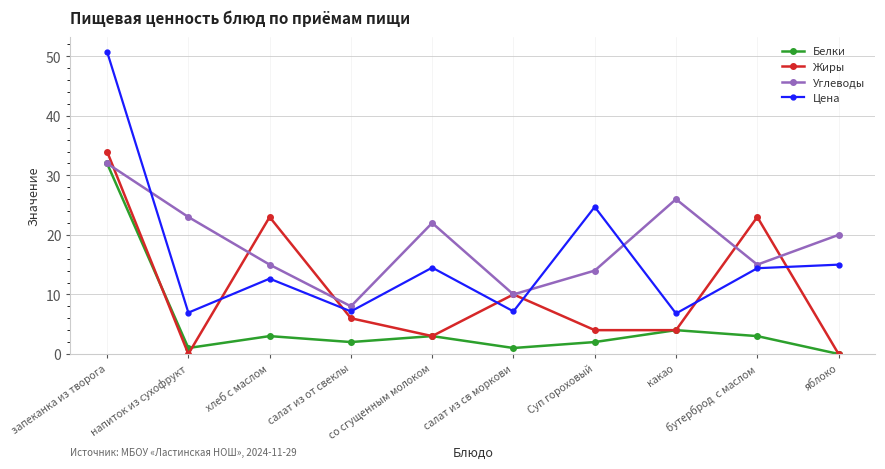

At which category does Цена reach its first local peak?

хлеб с маслом